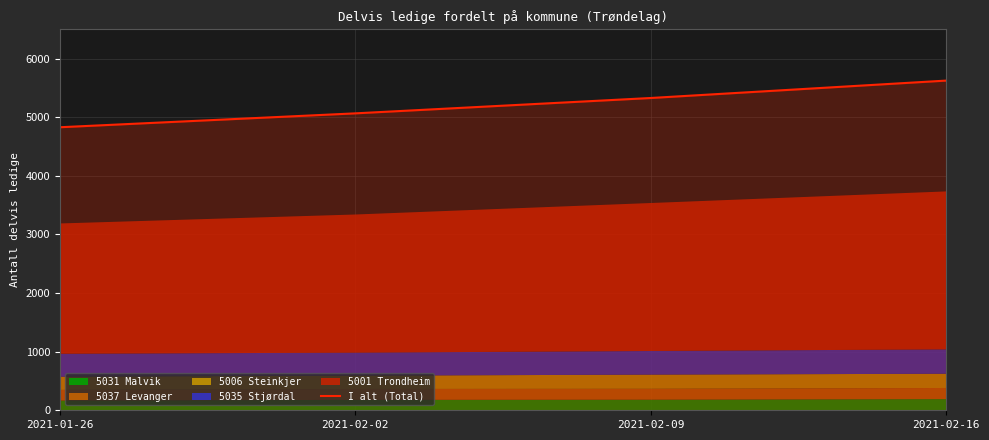

What is the value of the 4th point from the left?

5625